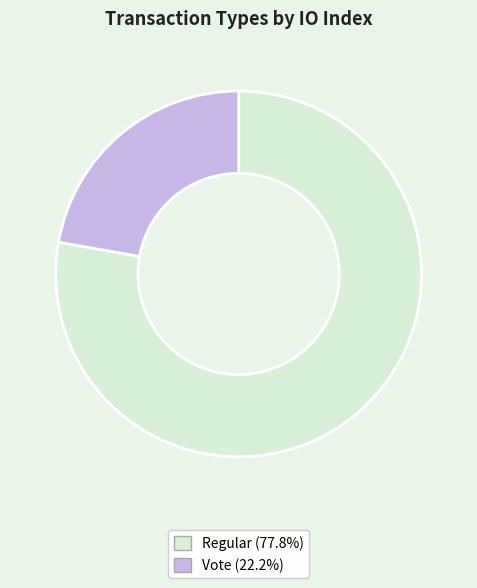

The Regular slice represents 78% of the pie. True or false?

True